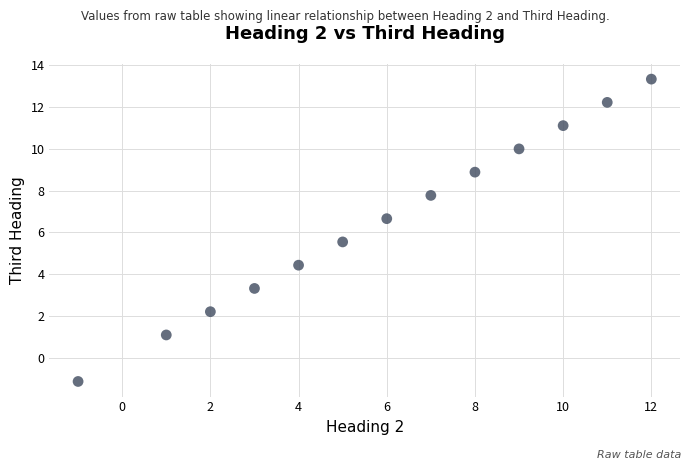

What is the range of X values (max minus min)?

13.0